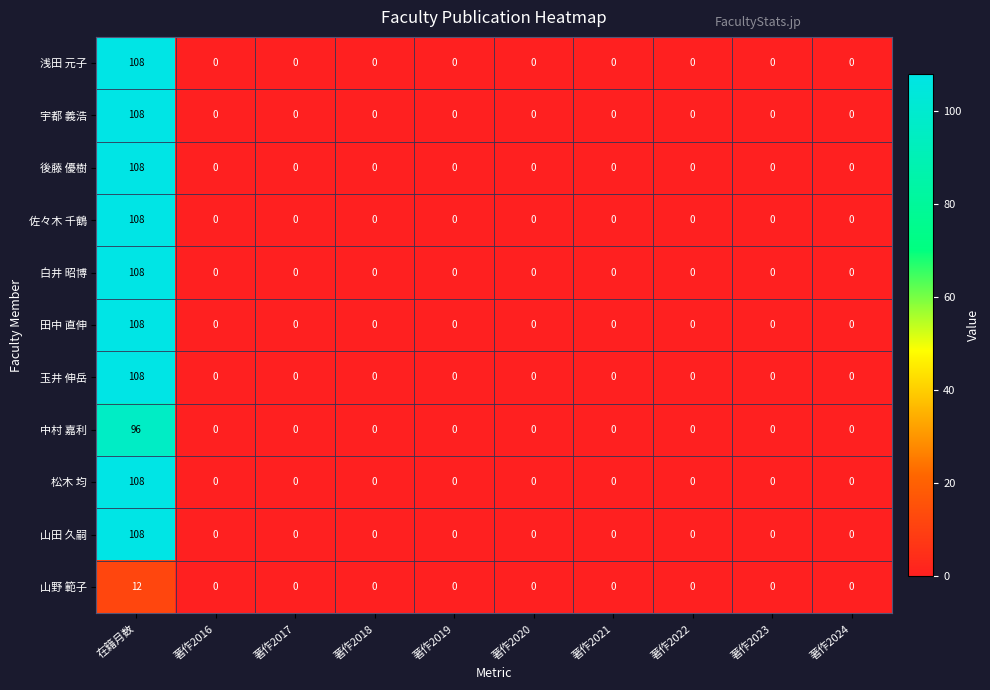

How many categories are shown in the chart?

10